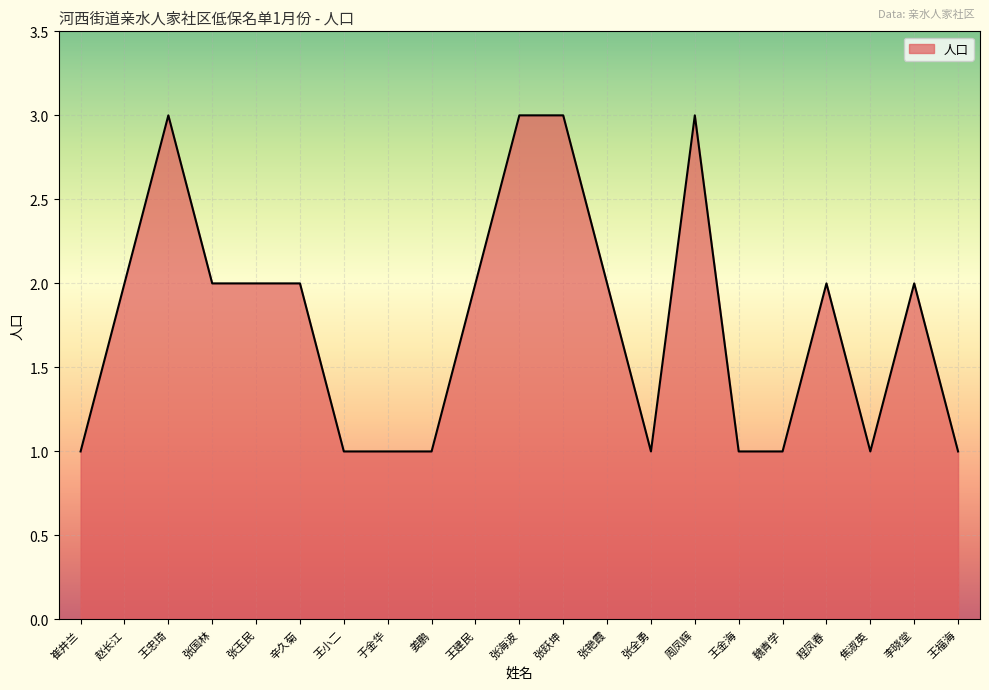

Reading left to right, what are all the values shown in this chart?

1	2	3	2	2	2	1	1	1	2	3	3	2	1	3	1	1	2	1	2	1